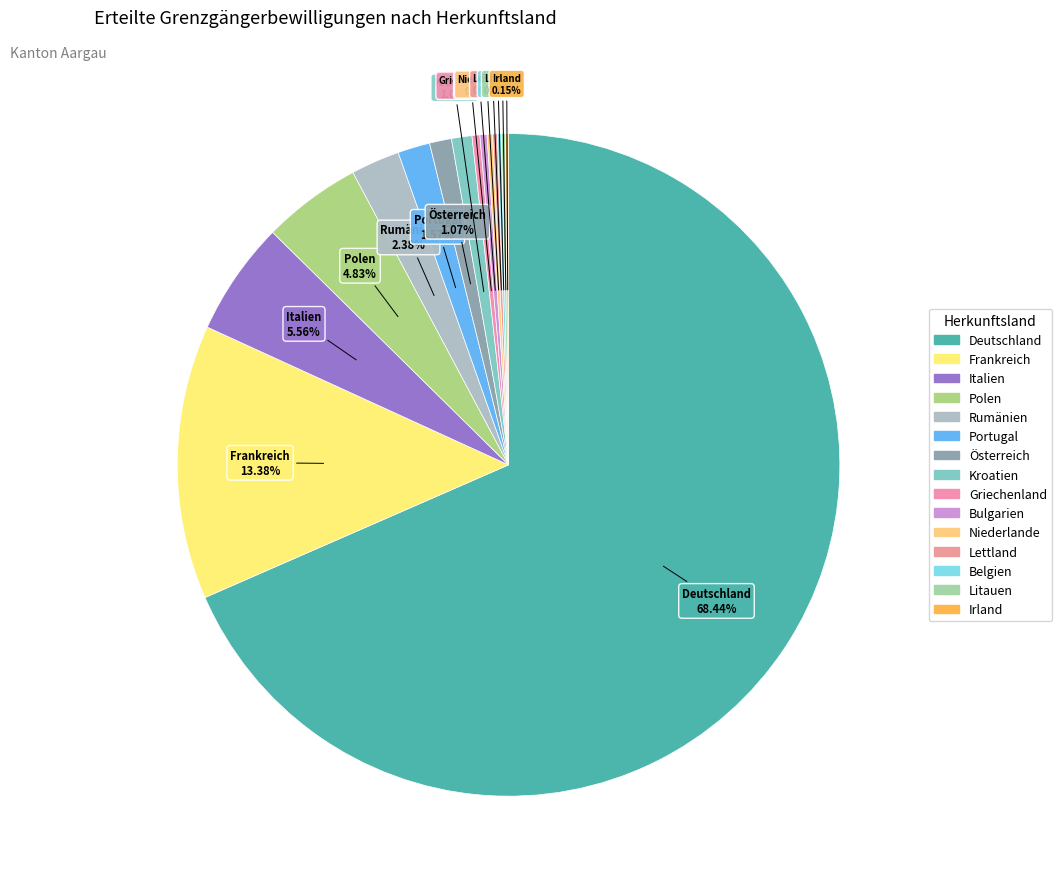

How many slices are in this pie chart?

15